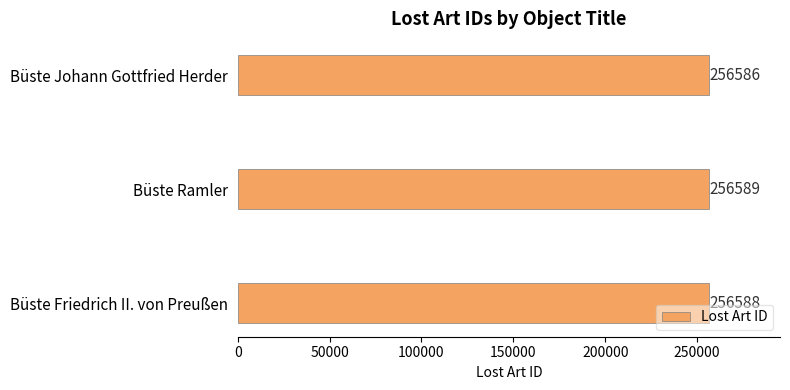

Are the bars horizontal?

Yes